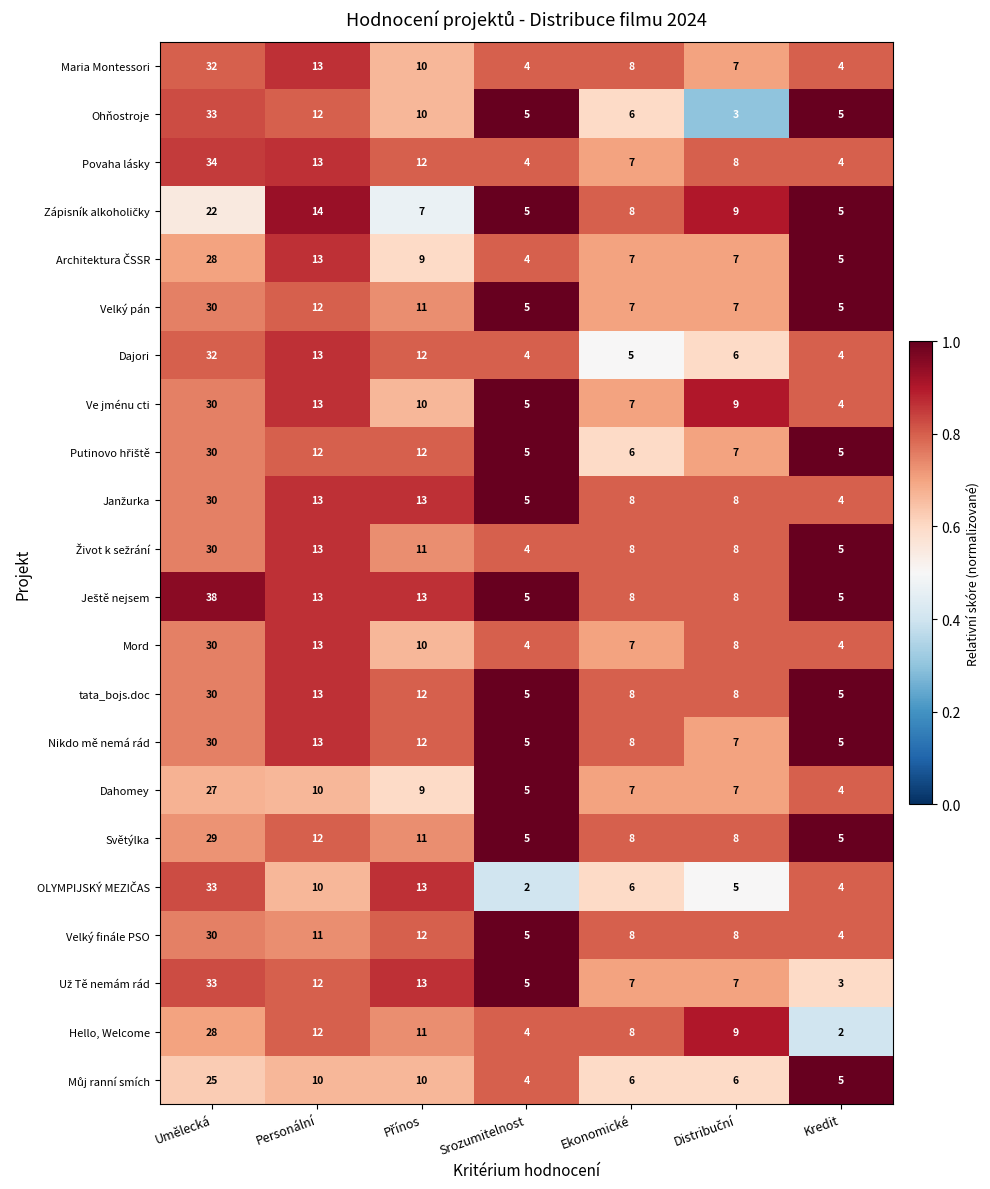

What is the spread (max minus min) of values at Umělecká?

16